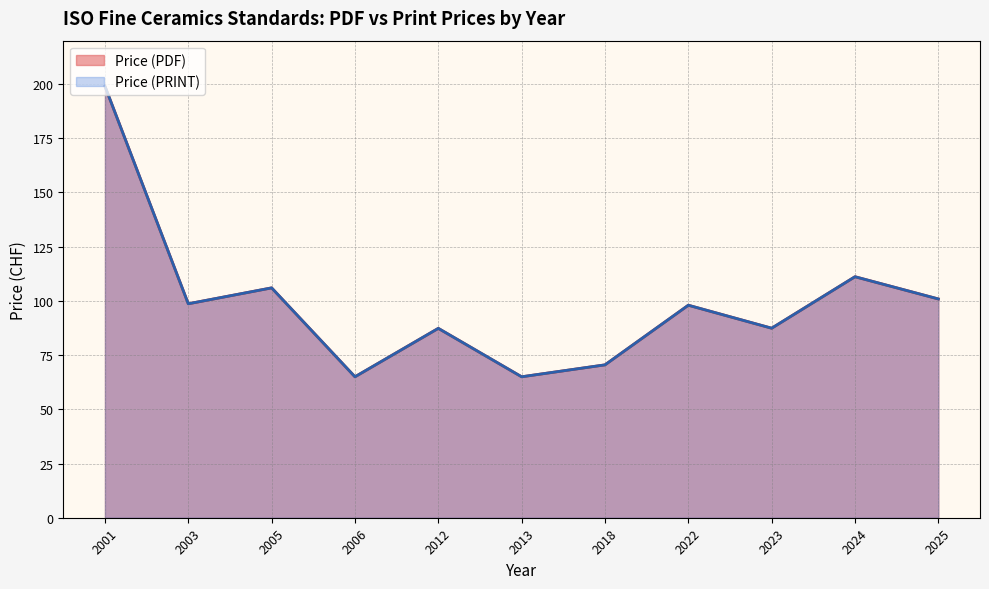

The value of Price (PRINT) at 2025 is 49. True or false?

False